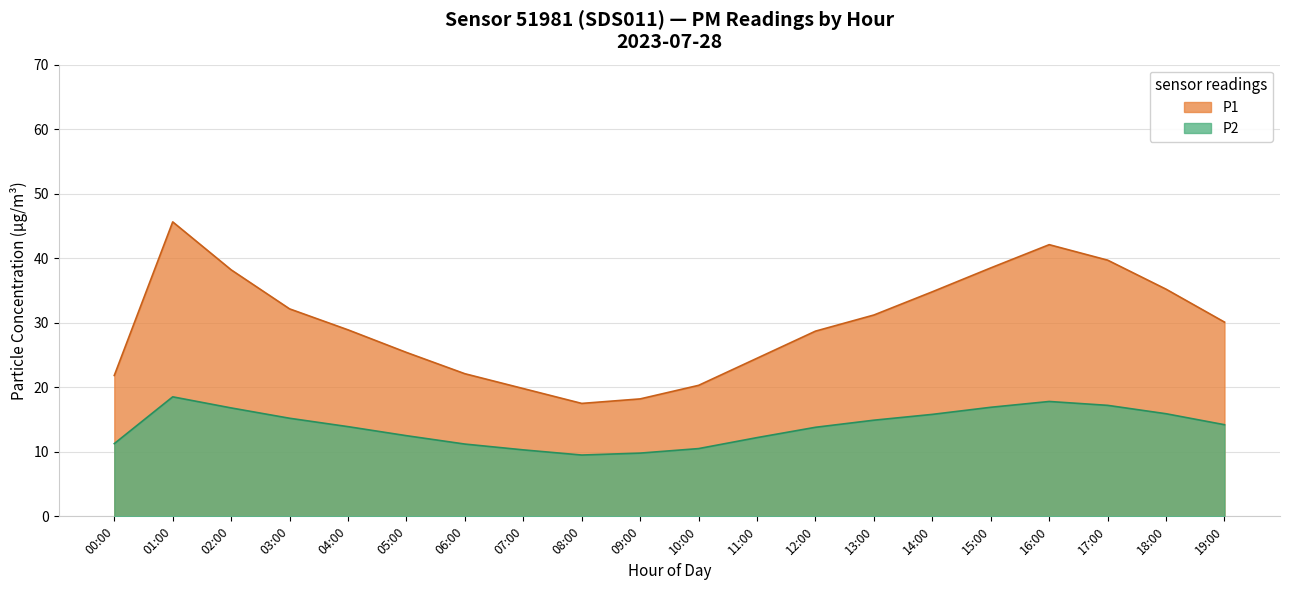

Which series has the largest total across all categories?

P1